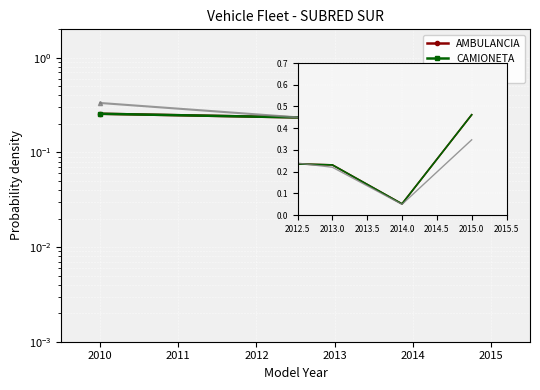

How many interior local valleys does the CAMIONETA series have?

1